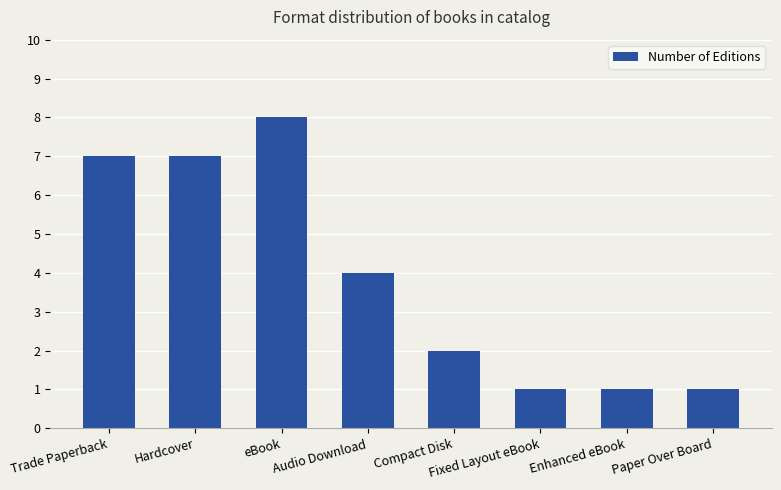

Read the value at Compact Disk.

2